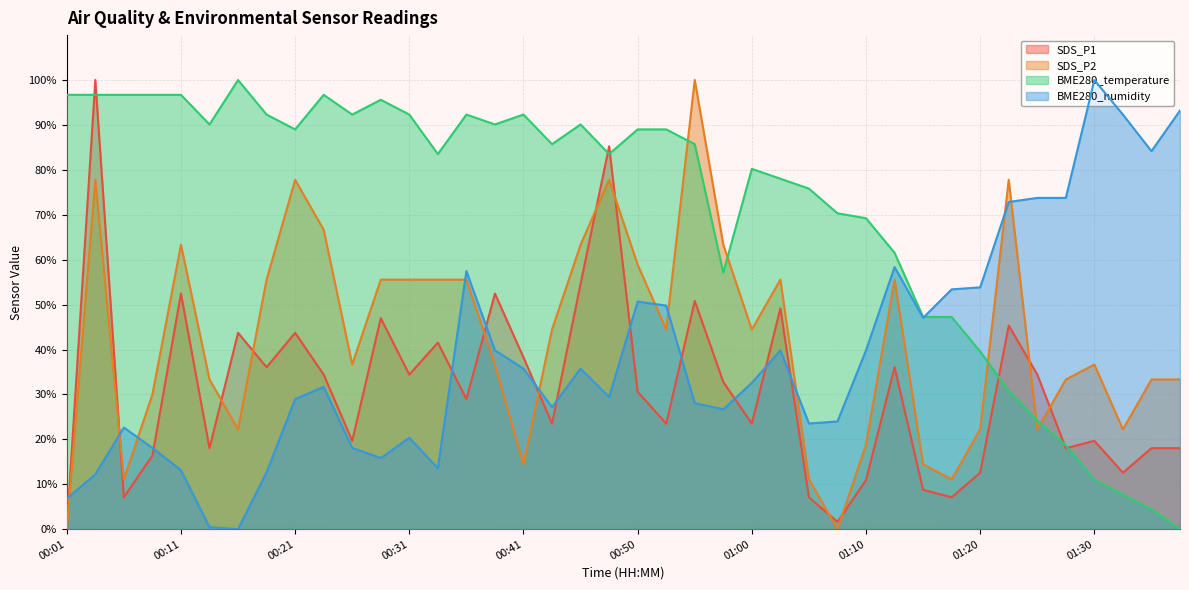

Reading left to right, extract all data points from this chart.

SDS_P1: 00:01=0.0	00:04=100.0	00:06=7.1	00:09=16.4	00:11=52.5	00:14=18.0	00:16=43.7	00:19=36.1	00:21=43.7	00:23=34.4	00:26=19.7	00:28=47.0	00:31=34.4	00:33=41.5	00:36=29.0	00:38=52.5	00:41=38.3	00:43=23.5	00:46=54.6	00:48=85.2	00:50=30.6	00:53=23.5	00:55=50.8	00:58=32.8	01:00=23.5	01:03=49.2	01:05=7.1	01:08=1.6	01:10=10.9	01:13=36.1	01:15=8.7	01:18=7.1	01:20=12.6	01:23=45.4	01:25=34.4	01:28=18.0	01:30=19.7	01:33=12.6	01:35=18.0	01:38=18.0
SDS_P2: 00:01=0.0	00:04=77.8	00:06=11.1	00:09=30.0	00:11=63.3	00:14=33.3	00:16=22.2	00:19=55.6	00:21=77.8	00:23=66.7	00:26=36.7	00:28=55.6	00:31=55.6	00:33=55.6	00:36=55.6	00:38=36.7	00:41=14.4	00:43=44.4	00:46=63.3	00:48=77.8	00:50=58.9	00:53=44.4	00:55=100.0	00:58=63.3	01:00=44.4	01:03=55.6	01:05=11.1	01:08=0.0	01:10=18.9	01:13=55.6	01:15=14.4	01:18=11.1	01:20=22.2	01:23=77.8	01:25=22.2	01:28=33.3	01:30=36.7	01:33=22.2	01:35=33.3	01:38=33.3
BME280_temperature: 00:01=96.7	00:04=96.7	00:06=96.7	00:09=96.7	00:11=96.7	00:14=90.1	00:16=100.0	00:19=92.3	00:21=89.0	00:23=96.7	00:26=92.3	00:28=95.6	00:31=92.3	00:33=83.5	00:36=92.3	00:38=90.1	00:41=92.3	00:43=85.7	00:46=90.1	00:48=83.5	00:50=89.0	00:53=89.0	00:55=85.7	00:58=57.1	01:00=80.2	01:03=78.0	01:05=75.8	01:08=70.3	01:10=69.2	01:13=61.5	01:15=47.3	01:18=47.3	01:20=39.6	01:23=30.8	01:25=24.2	01:28=18.7	01:30=11.0	01:33=7.7	01:35=4.4	01:38=0.0
BME280_humidity: 00:01=6.8	00:04=12.2	00:06=22.6	00:09=18.1	00:11=13.1	00:14=0.5	00:16=0.0	00:19=12.7	00:21=29.0	00:23=31.7	00:26=18.1	00:28=15.8	00:31=20.4	00:33=13.6	00:36=57.5	00:38=39.8	00:41=35.7	00:43=27.1	00:46=35.7	00:48=29.4	00:50=50.7	00:53=49.8	00:55=28.1	00:58=26.7	01:00=32.6	01:03=39.8	01:05=23.5	01:08=24.0	01:10=39.8	01:13=58.4	01:15=47.1	01:18=53.4	01:20=53.8	01:23=72.9	01:25=73.8	01:28=73.8	01:30=100.0	01:33=92.3	01:35=84.2	01:38=93.2